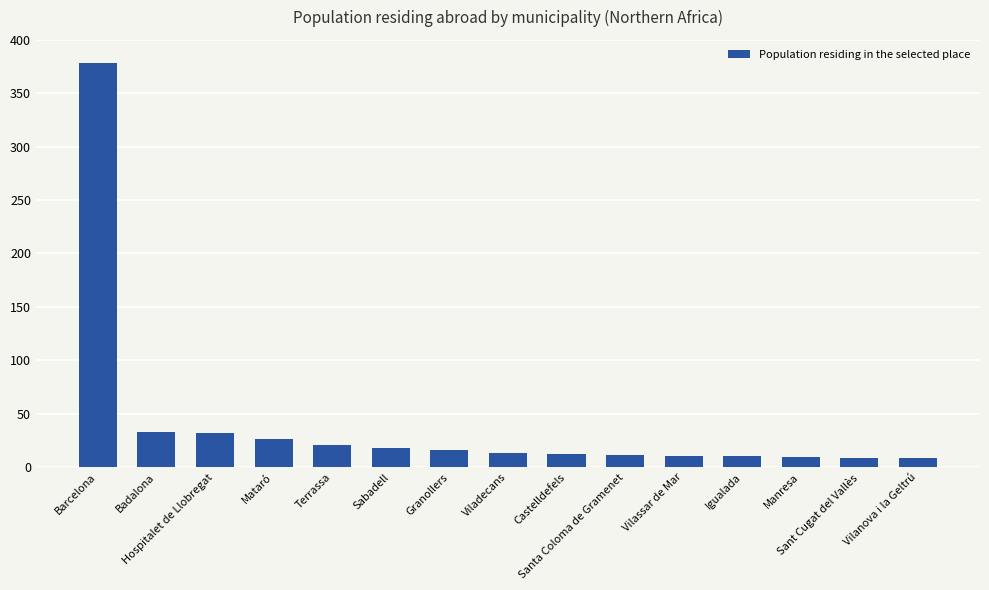

What is the difference between the maximum and second lowest values?

370